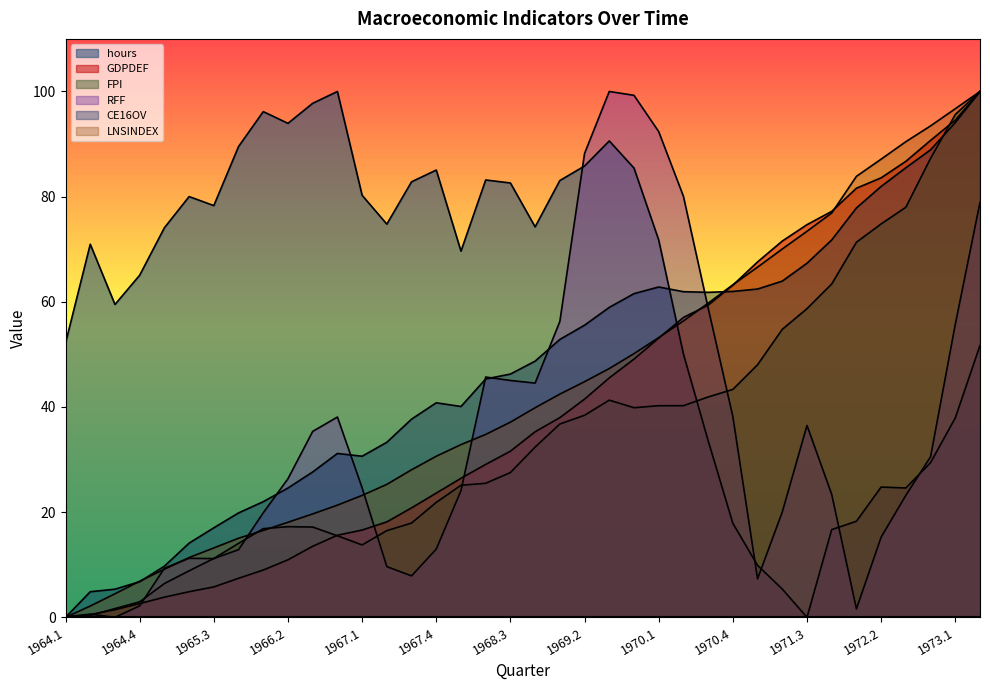

Does the chart display data point markers on the line(s)?

No